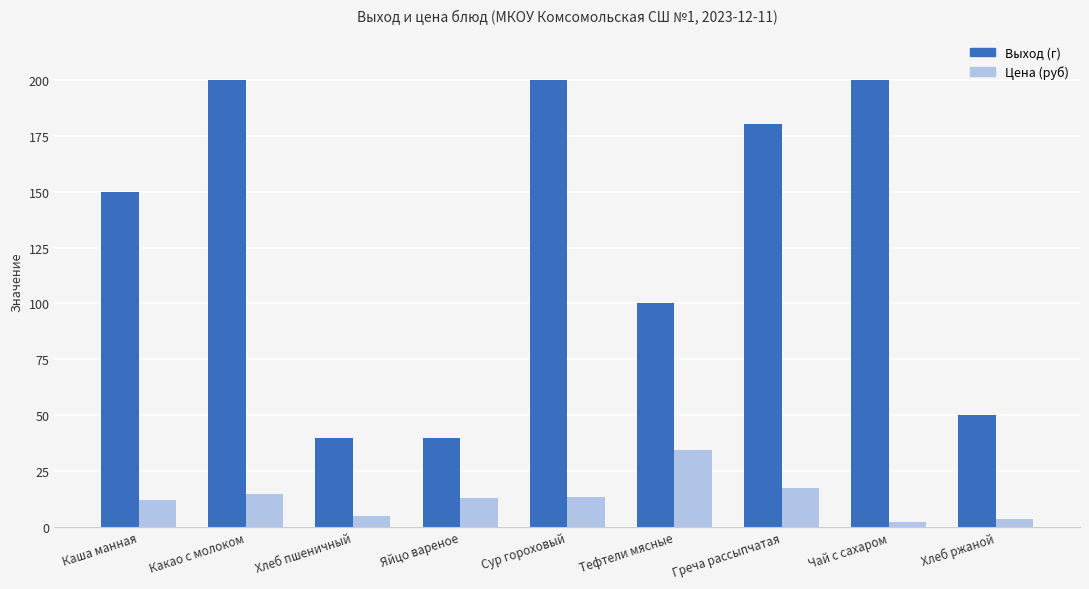

What is the label of the 2nd bar from the left?

Какао с молоком